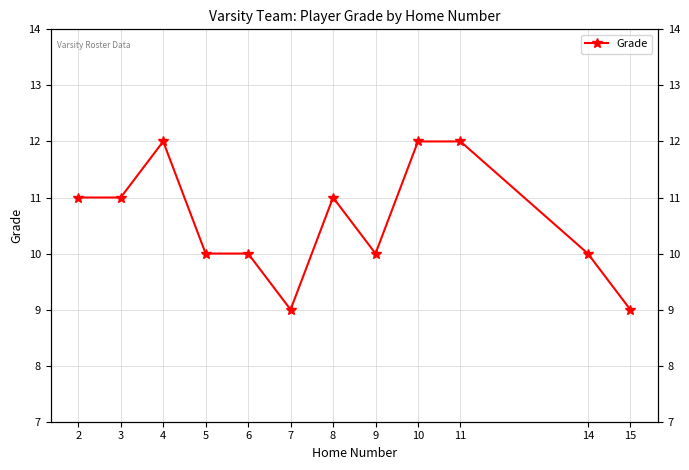

What is the average value?

11